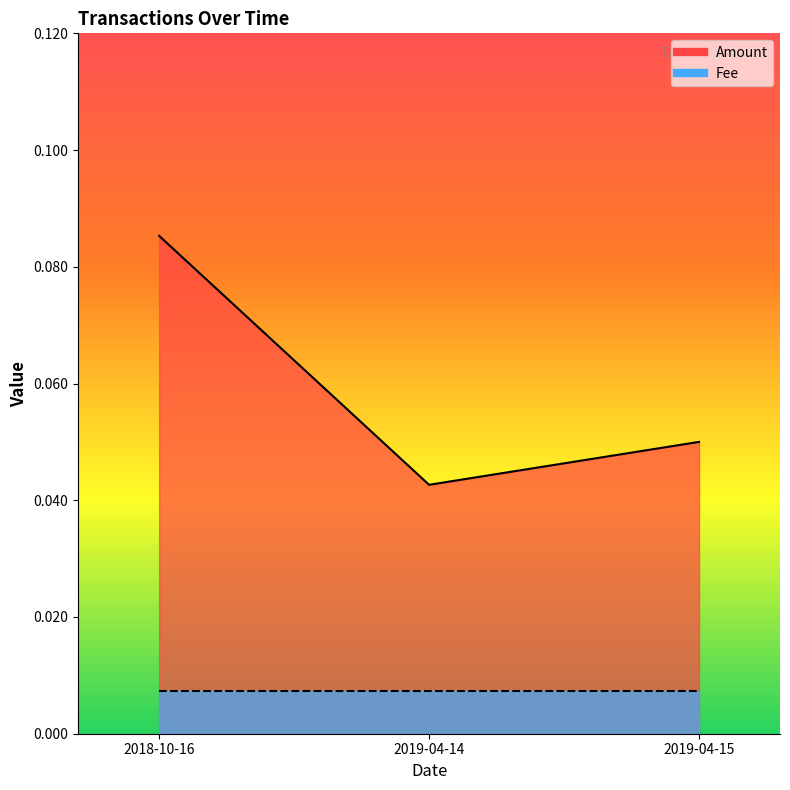

At which category does the chart reach its peak across all series?

2018-10-16